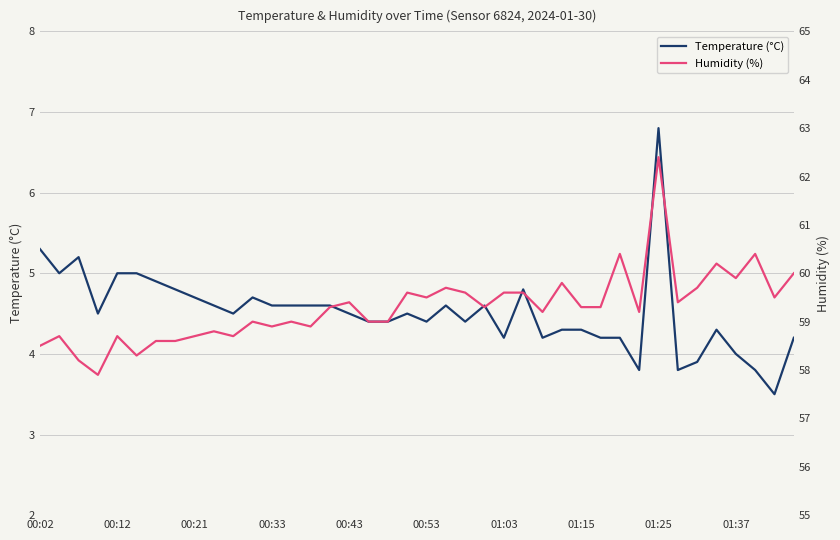

How many series are shown in this chart?

2